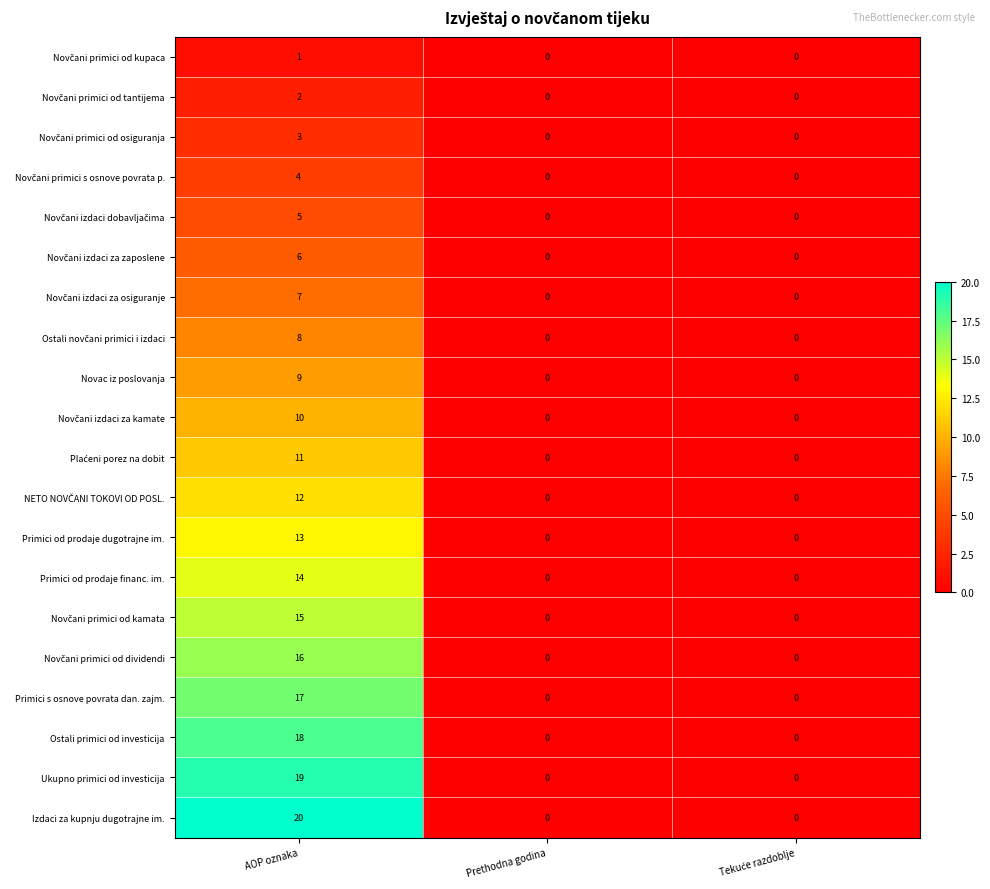

At which category is the sum across all series the highest?

AOP oznaka